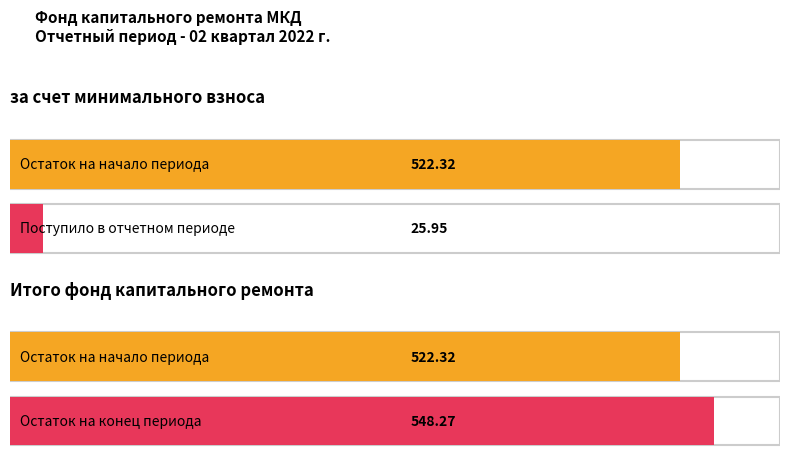

Which series has the widest spread of values?

за счет минимального взноса